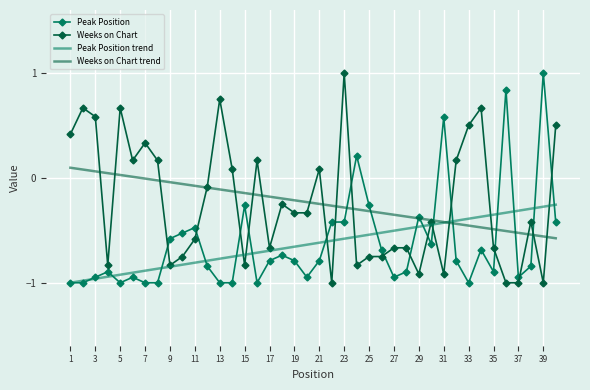

After their last crossing, which series has the higher values: Weeks on Chart trend or Peak Position trend?

Peak Position trend